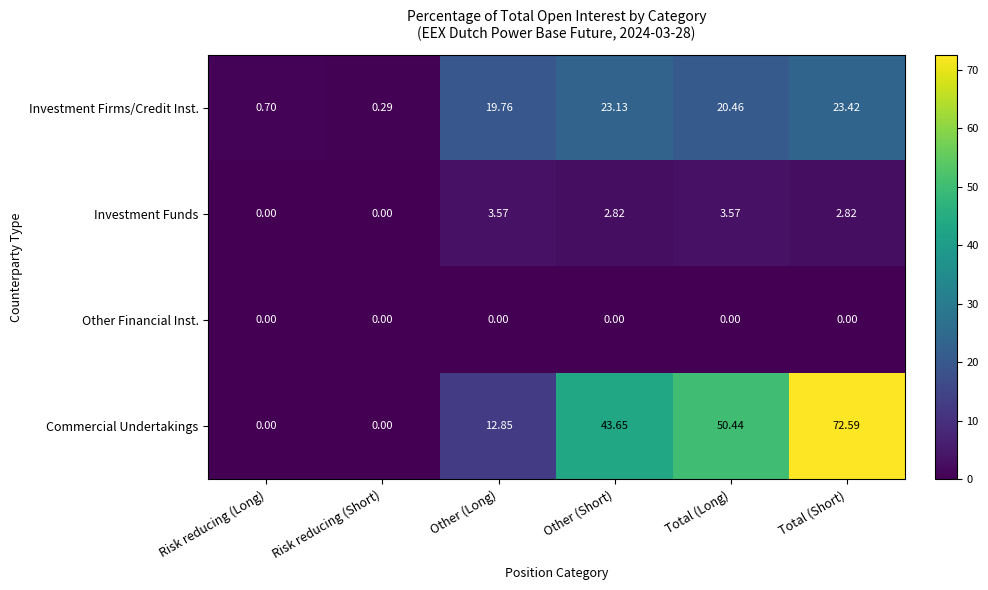

How many distinct data groups are displayed?

4